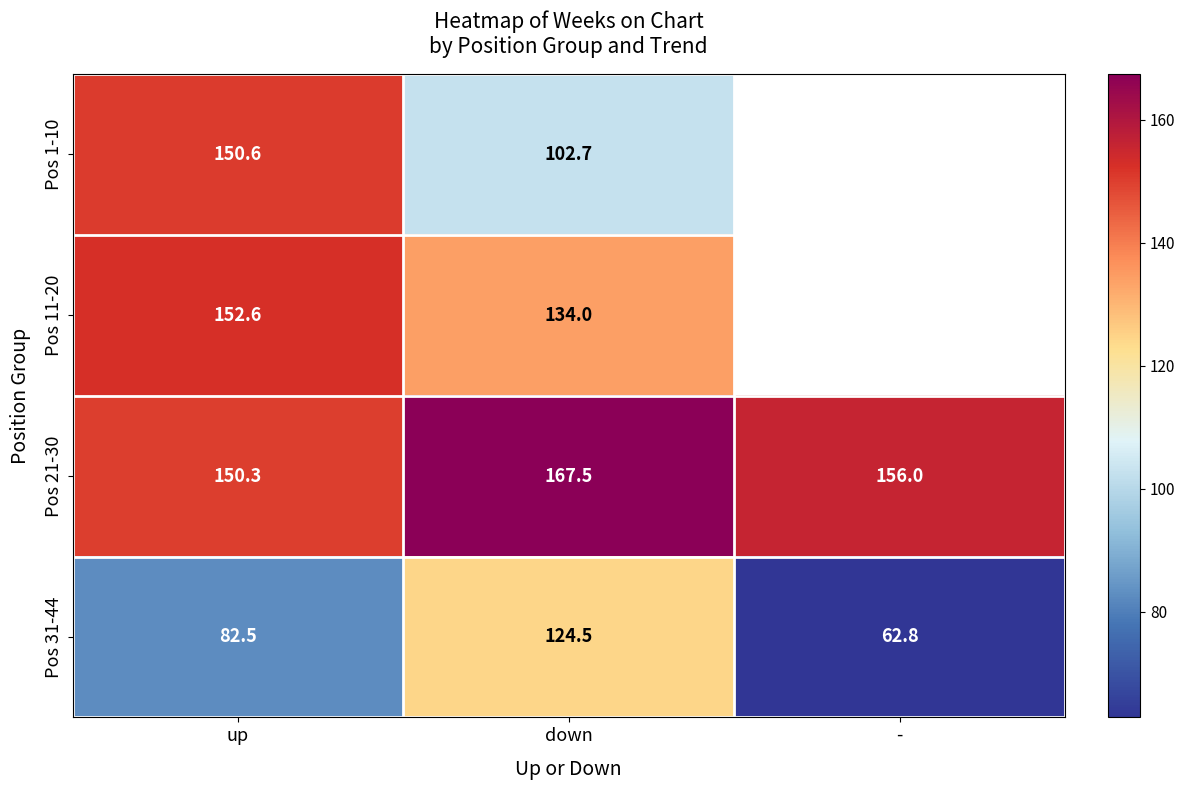

What is the total value across all series at up?

536.0